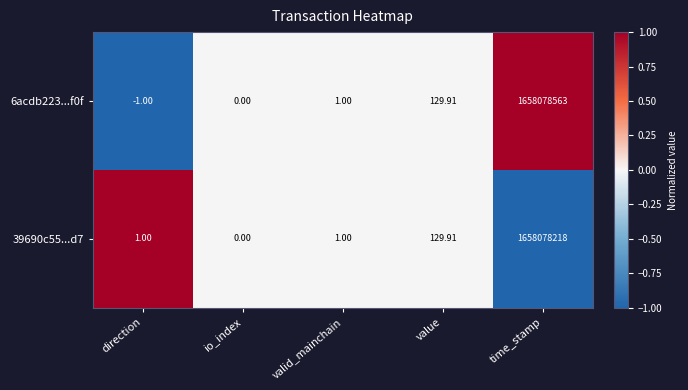

How many distinct data groups are displayed?

2